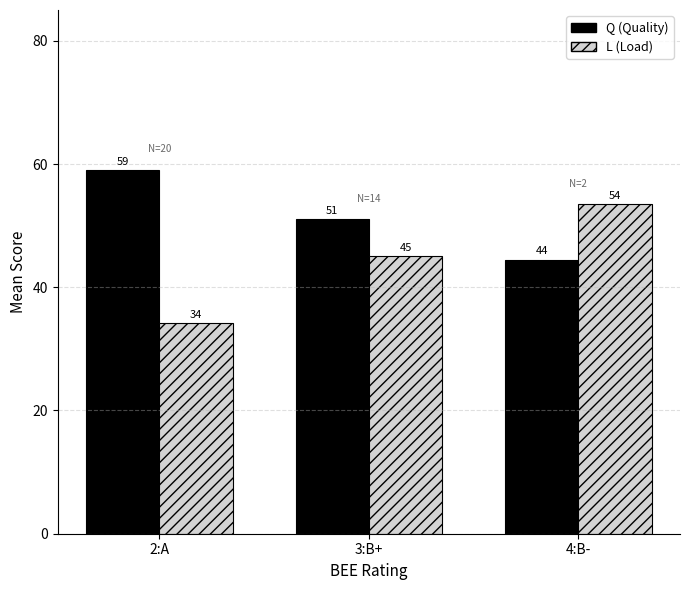

What is the sum of the L (Load) values at 3:B+ and 4:B-?

98.6